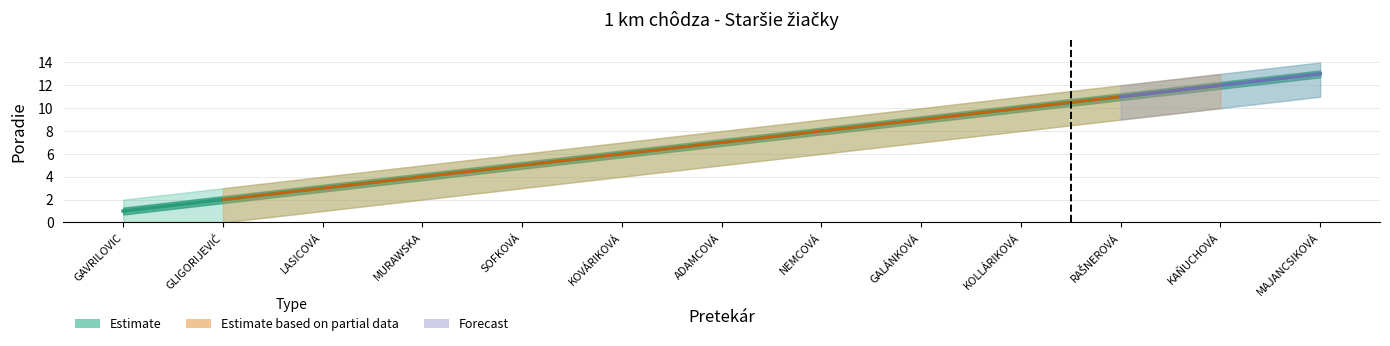

What is the average value of the Poradie series?

7